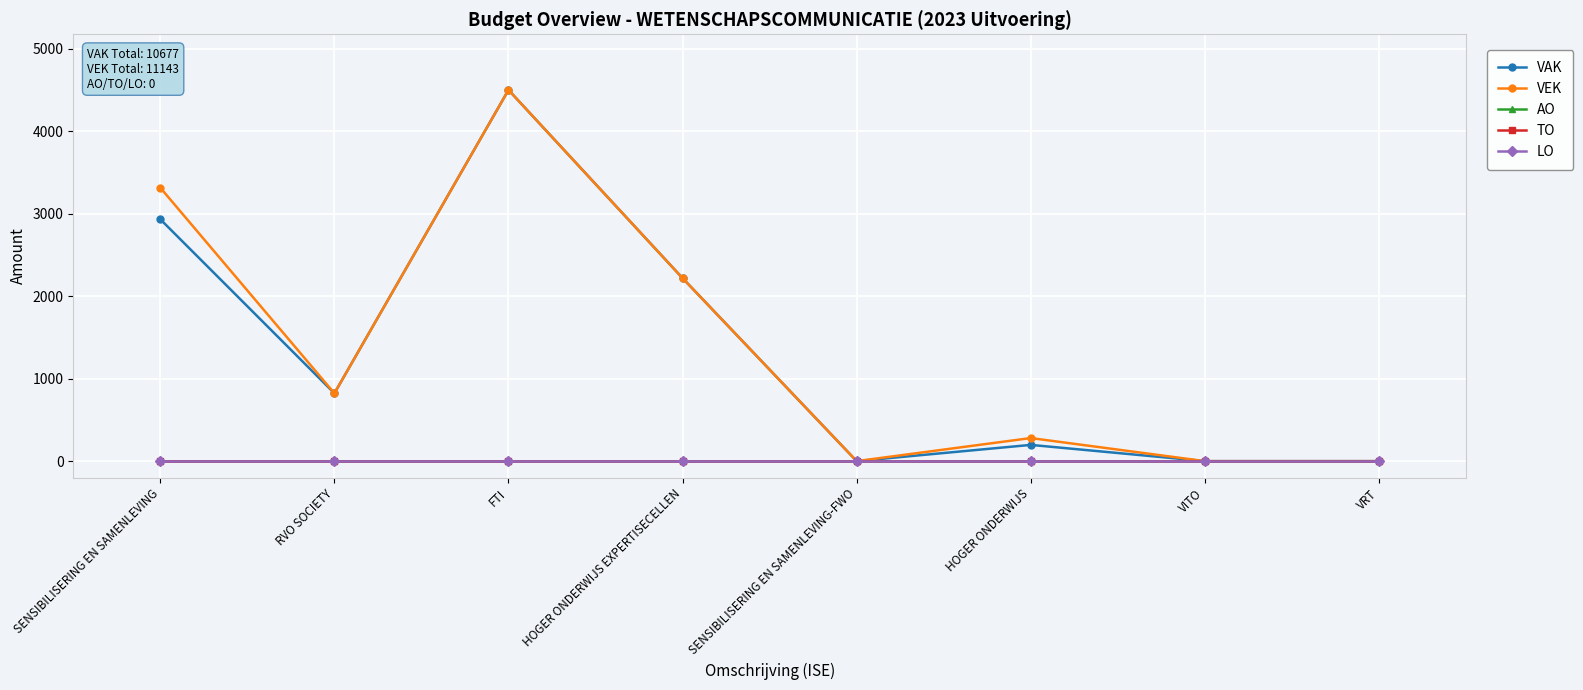

Does the chart have visible grid lines?

Yes